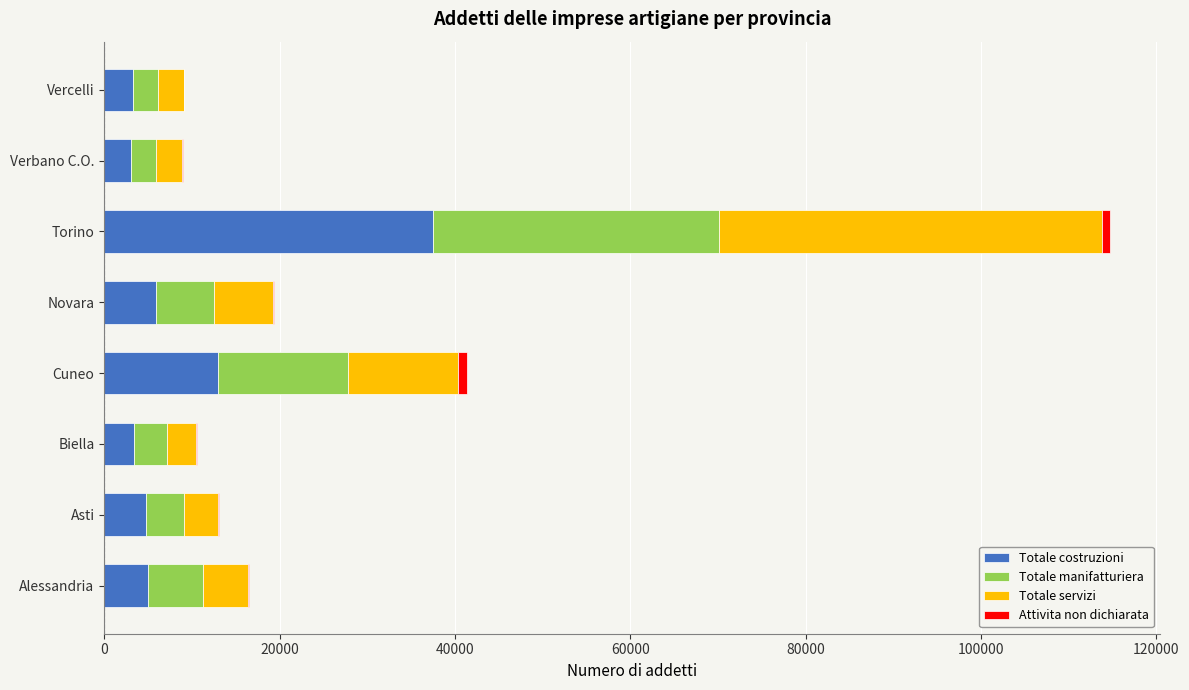

Which category has the highest value in the Totale costruzioni series?

Torino